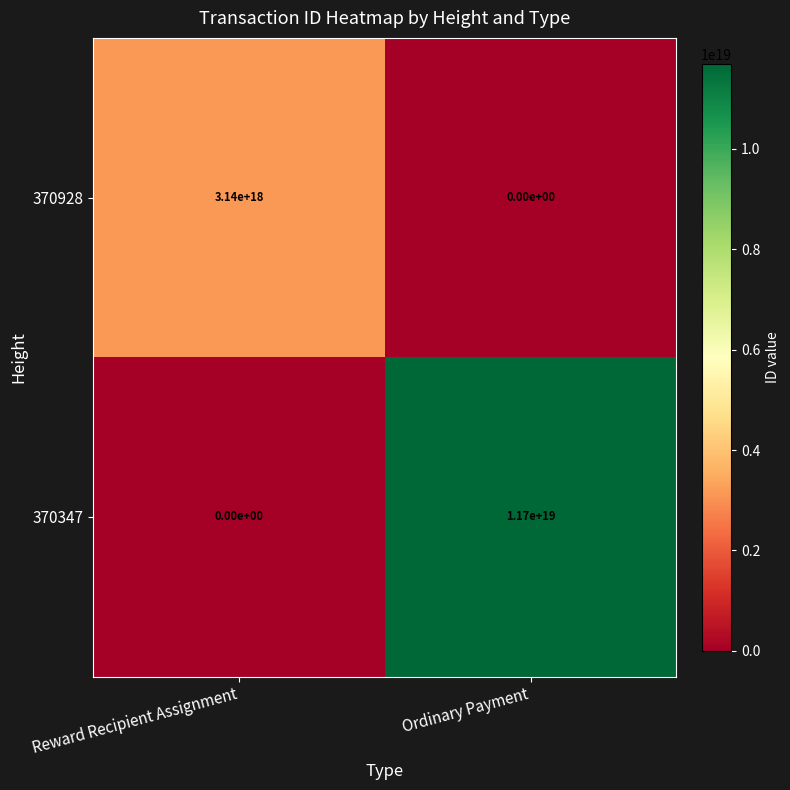

Rank the series at Ordinary Payment from lowest to highest value.

370928, 370347